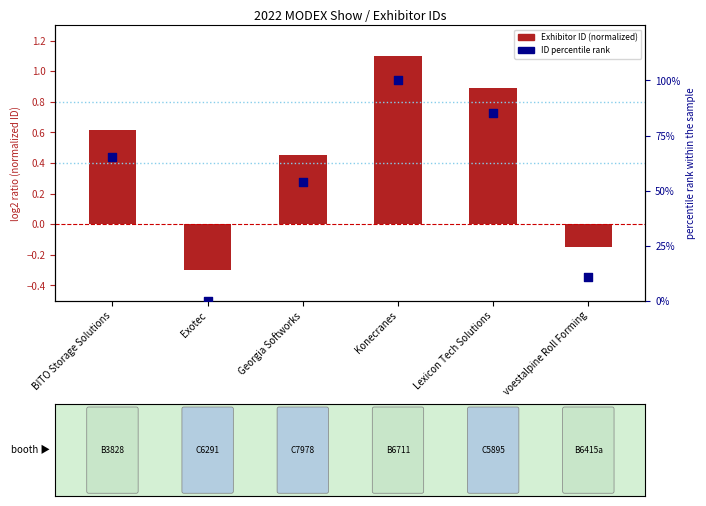

At which category is the sum across all series the highest?

Konecranes